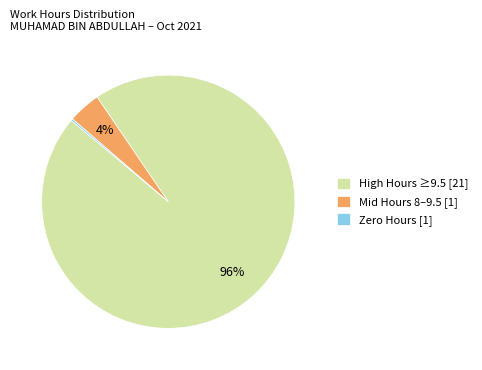

Does Mid Hours 8–9.5 [1] represent more than half of the total?

No